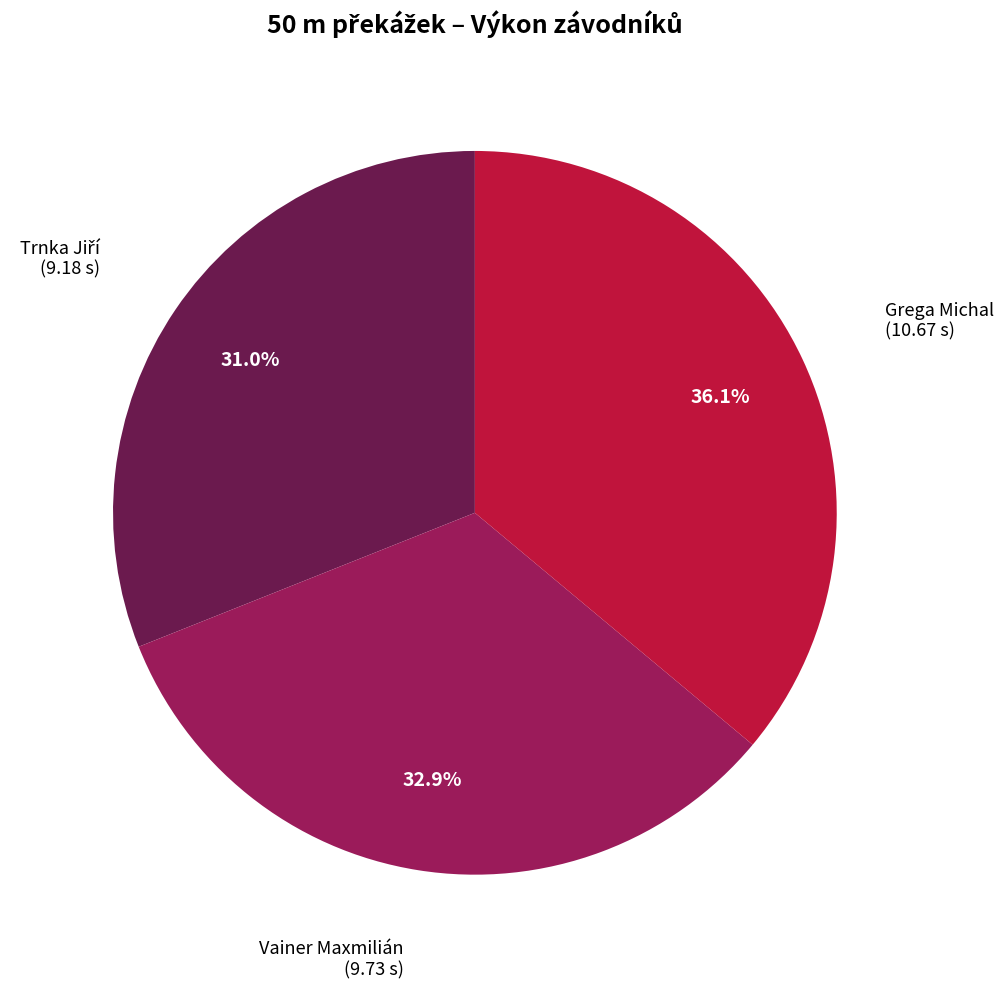

What is the largest slice in the pie chart?

Grega Michal